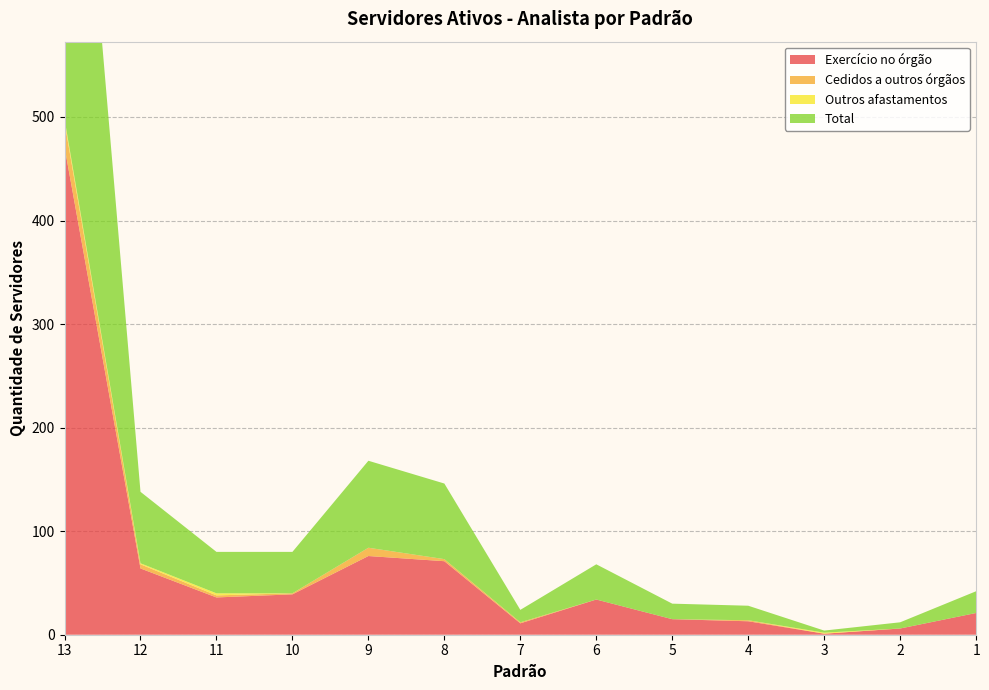

Reading left to right, what are all the values shown in this chart?

Exercício no órgão: 13=471	12=64	11=36	10=39	9=76	8=71	7=11	6=34	5=15	4=13	3=1	2=6	1=21
Cedidos a outros órgãos: 13=24	12=4	11=2	10=1	9=8	8=2	7=1	6=0	5=0	4=1	3=0	2=0	1=0
Outros afastamentos: 13=3	12=1	11=2	10=0	9=0	8=0	7=0	6=0	5=0	4=0	3=1	2=0	1=0
Total: 13=498	12=69	11=40	10=40	9=84	8=73	7=12	6=34	5=15	4=14	3=2	2=6	1=21